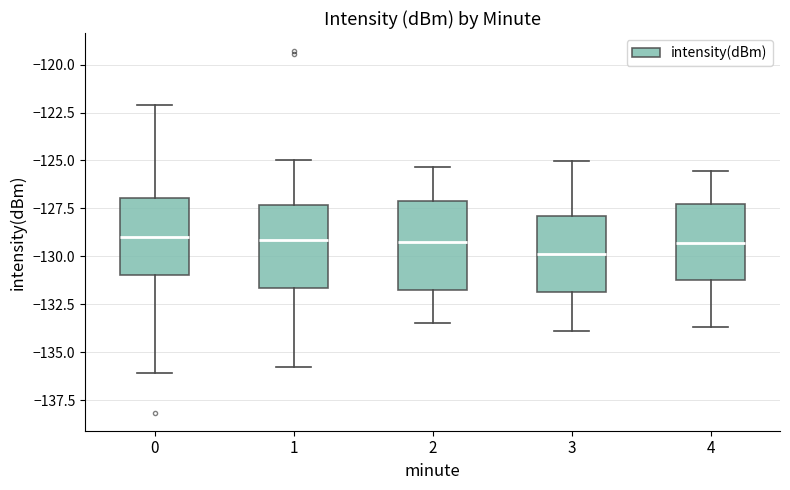

Where is the lower edge of the box at x = 0 on the y-axis? The values are not printed on the chart, so give them approximately, as read against the axis.

-131.0